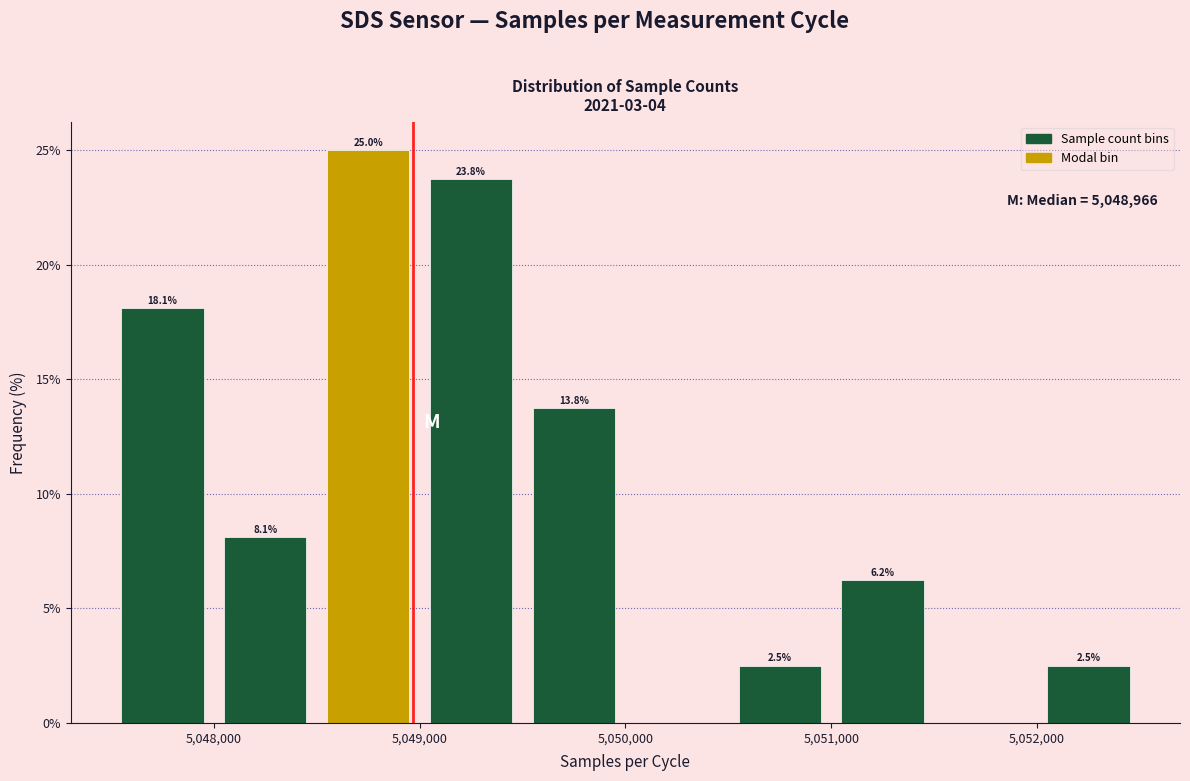

Which range on the x-axis has the tallest bar?

5048500 to 5049000